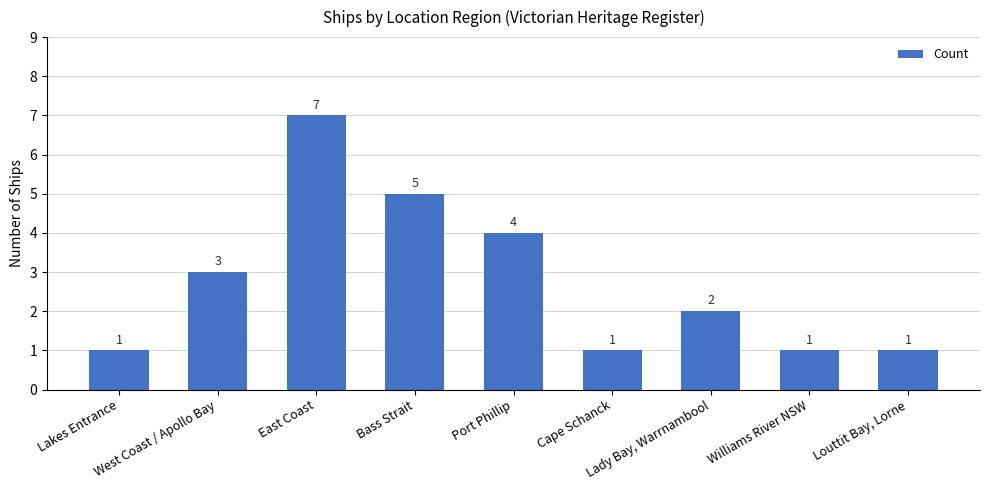

How many values are between 1 and 4?

7